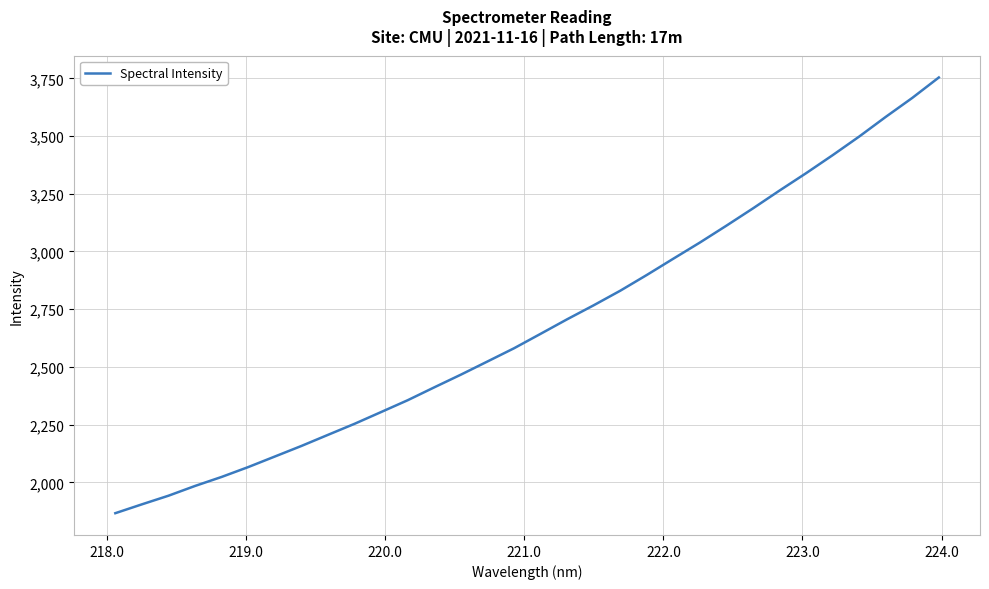

What is the smallest value displayed?

1866.6